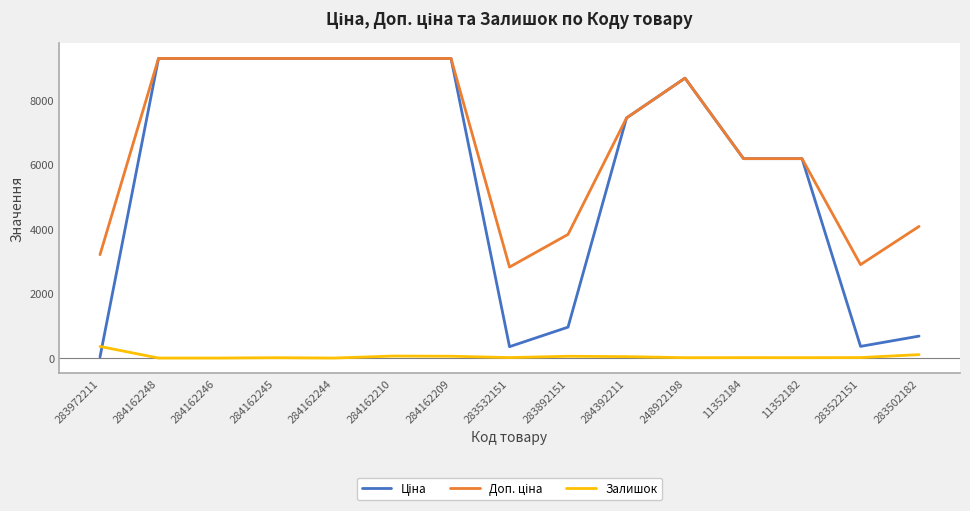

What is the maximum value shown in the chart?

9290.5